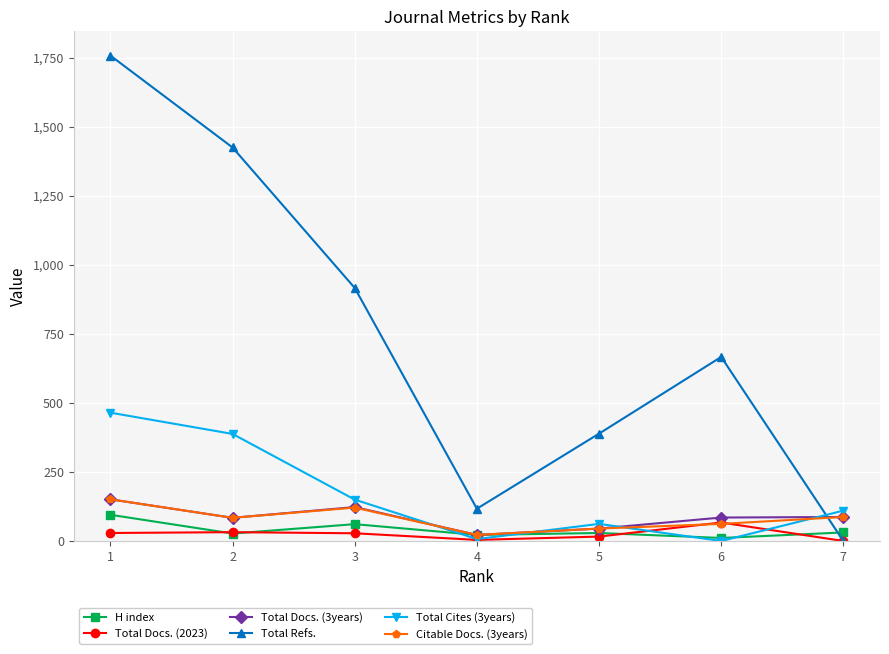

Does the chart display data point markers on the line(s)?

Yes